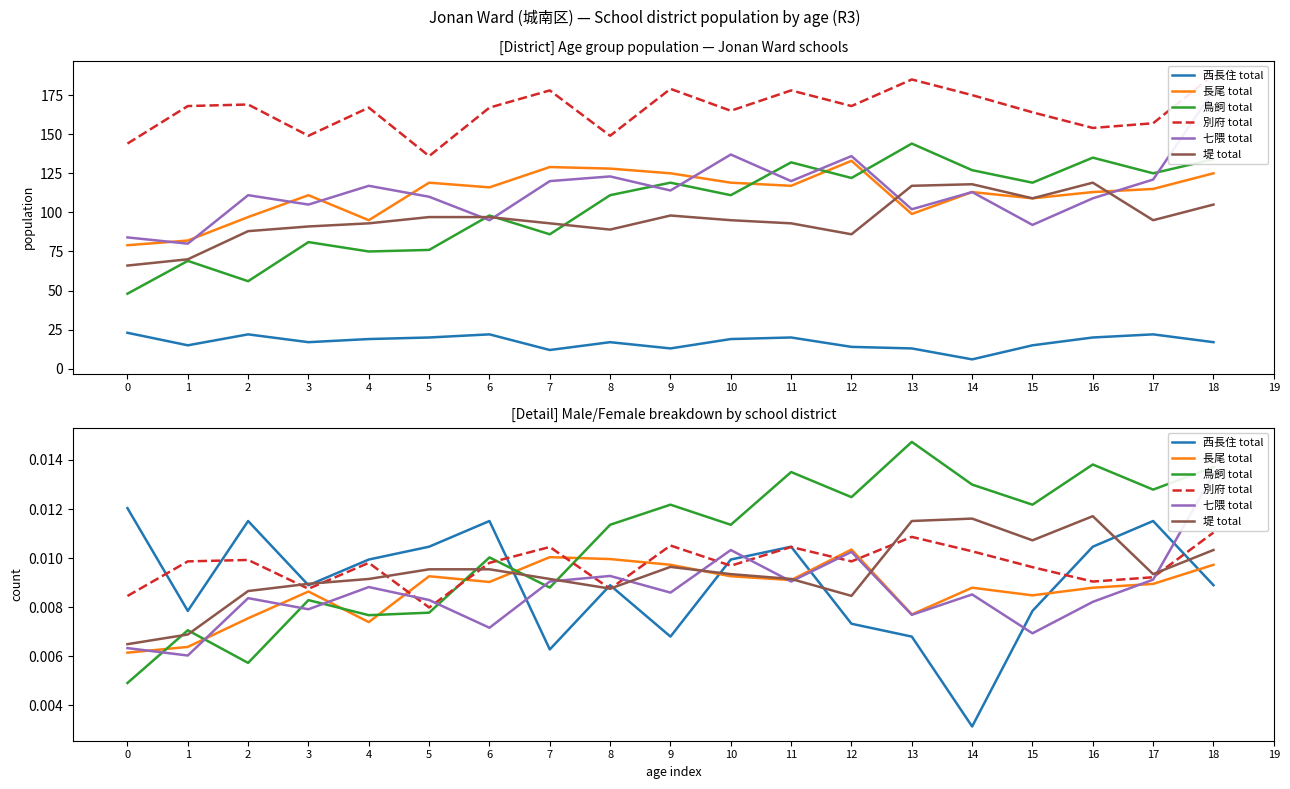

How many times do 長尾 total and 別府 total cross each other?

6